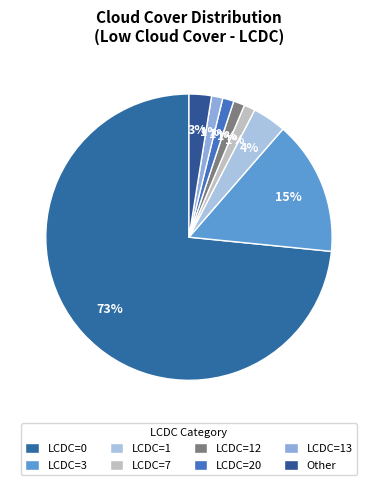

Count the number of slices in the pie.

8